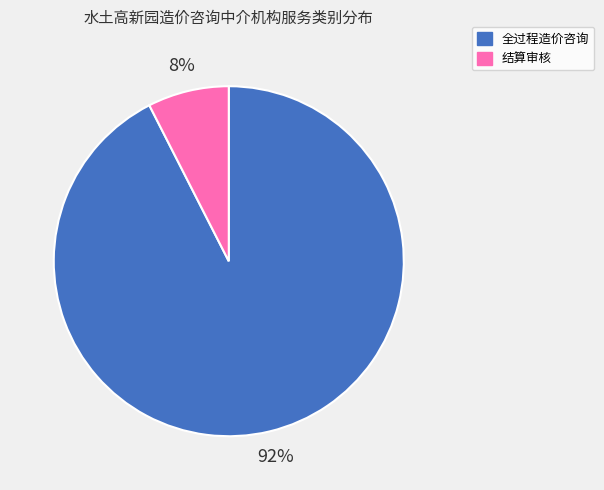

How many segments does this pie chart have?

2